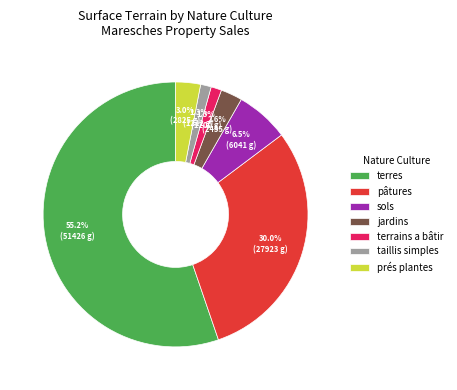

How many segments does this pie chart have?

7